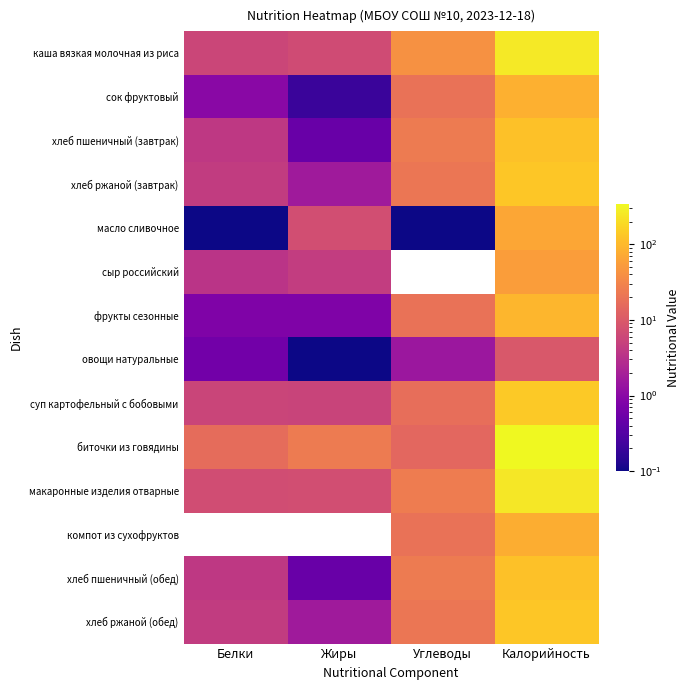

At which category is the sum across all series the highest?

Калорийность